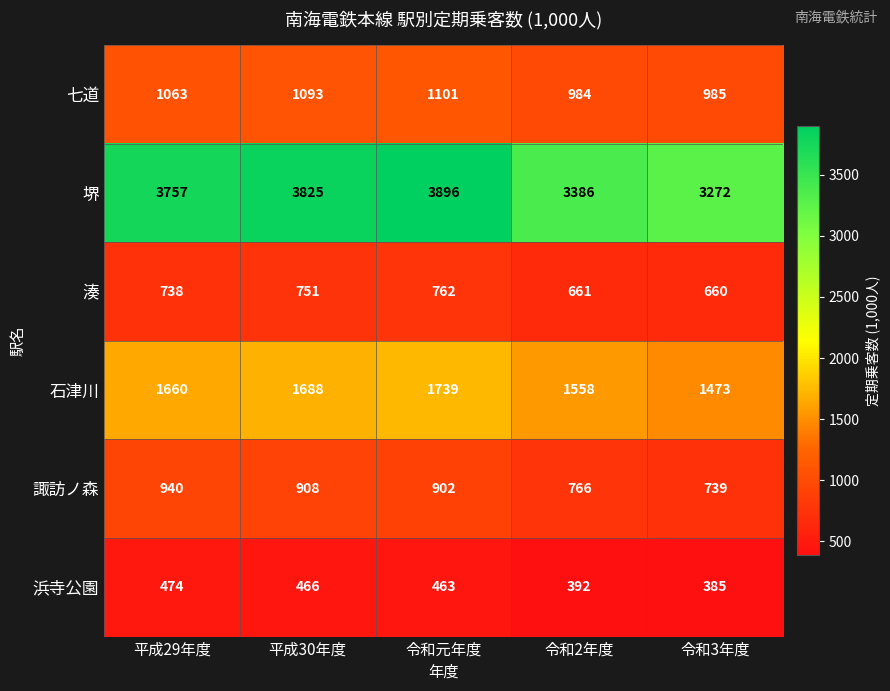

What is the highest value of the 七道 series?

1101